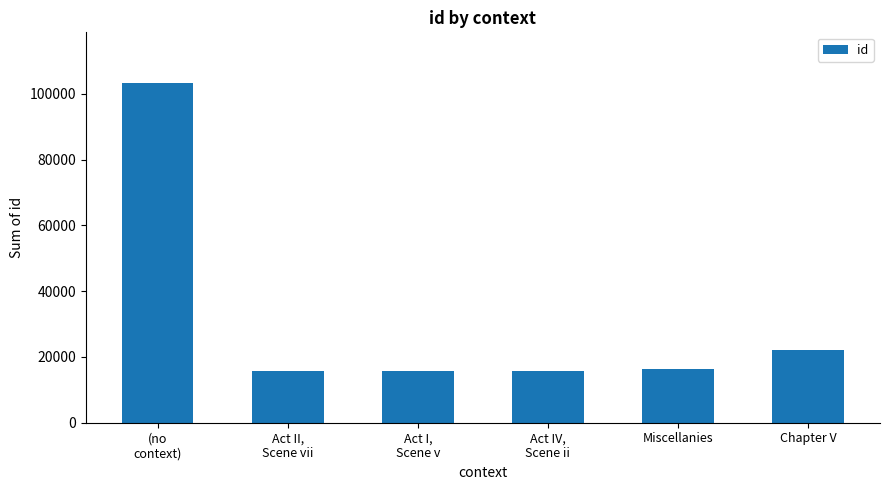

Is it true that the value at Act II,
Scene vii is 15688?

True